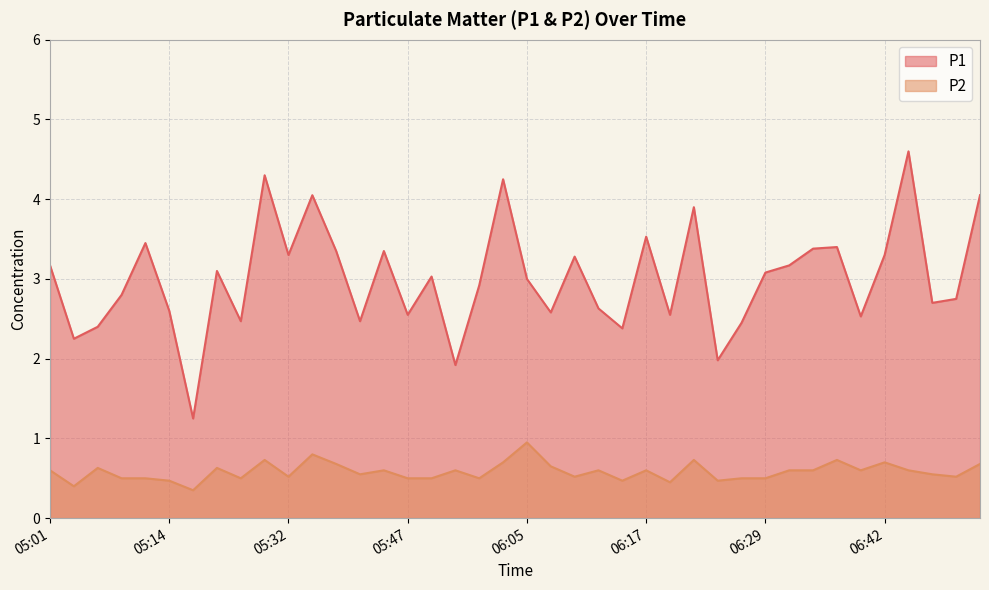

Which series has the largest range (max minus min)?

P1